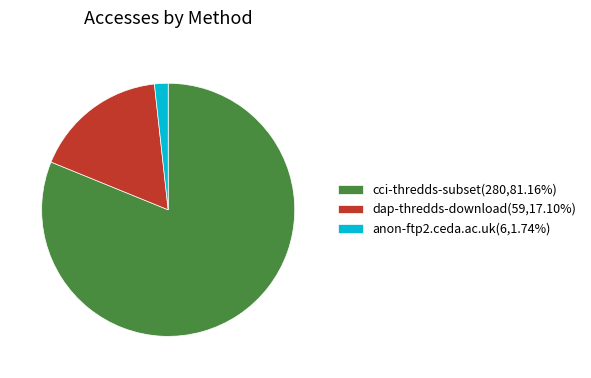

Which slice represents more than half of the pie?

cci-thredds-subset